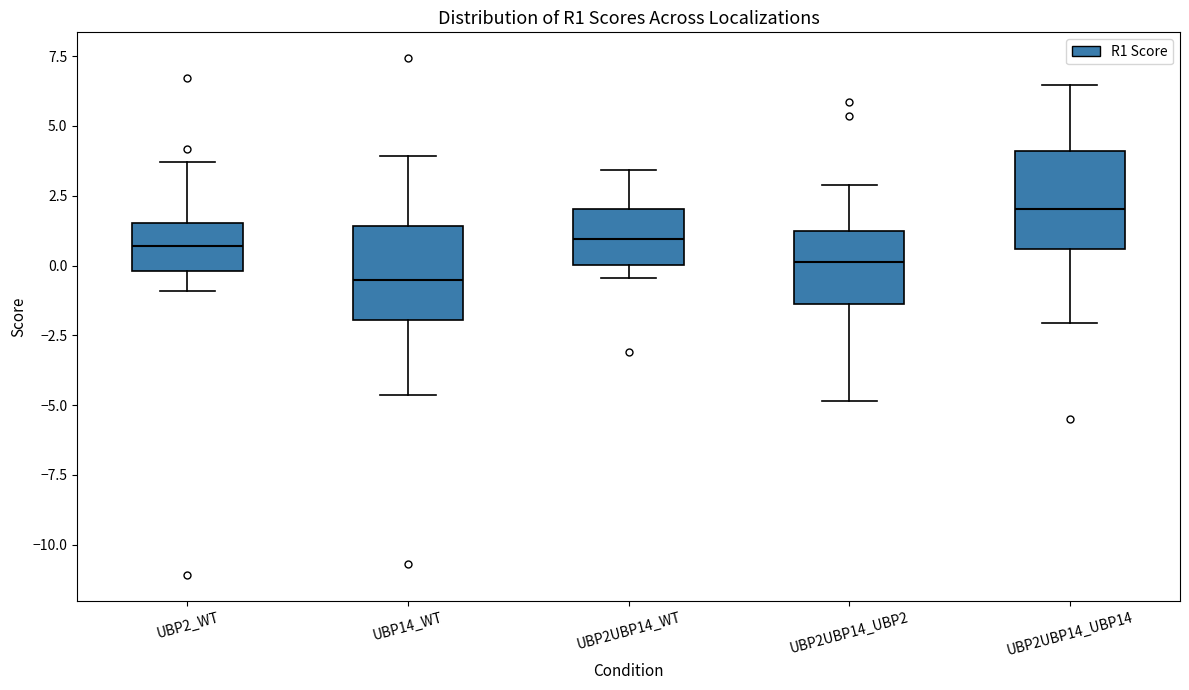

Where does the median line of the box for UBP2_WT sit on the y-axis? The values are not printed on the chart, so give them approximately, as read against the axis.

0.5